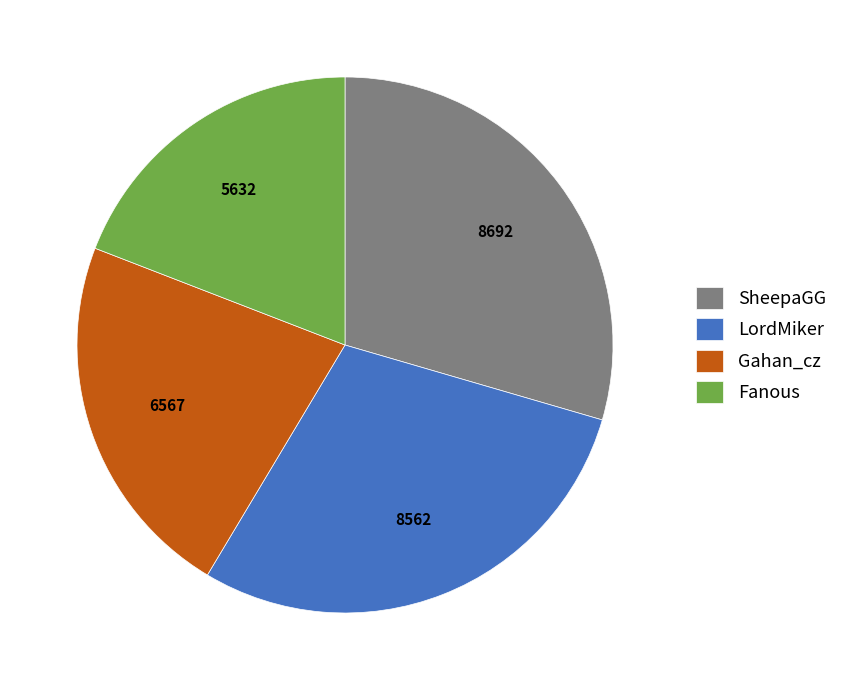

Between Fanous and LordMiker, which is larger?

LordMiker